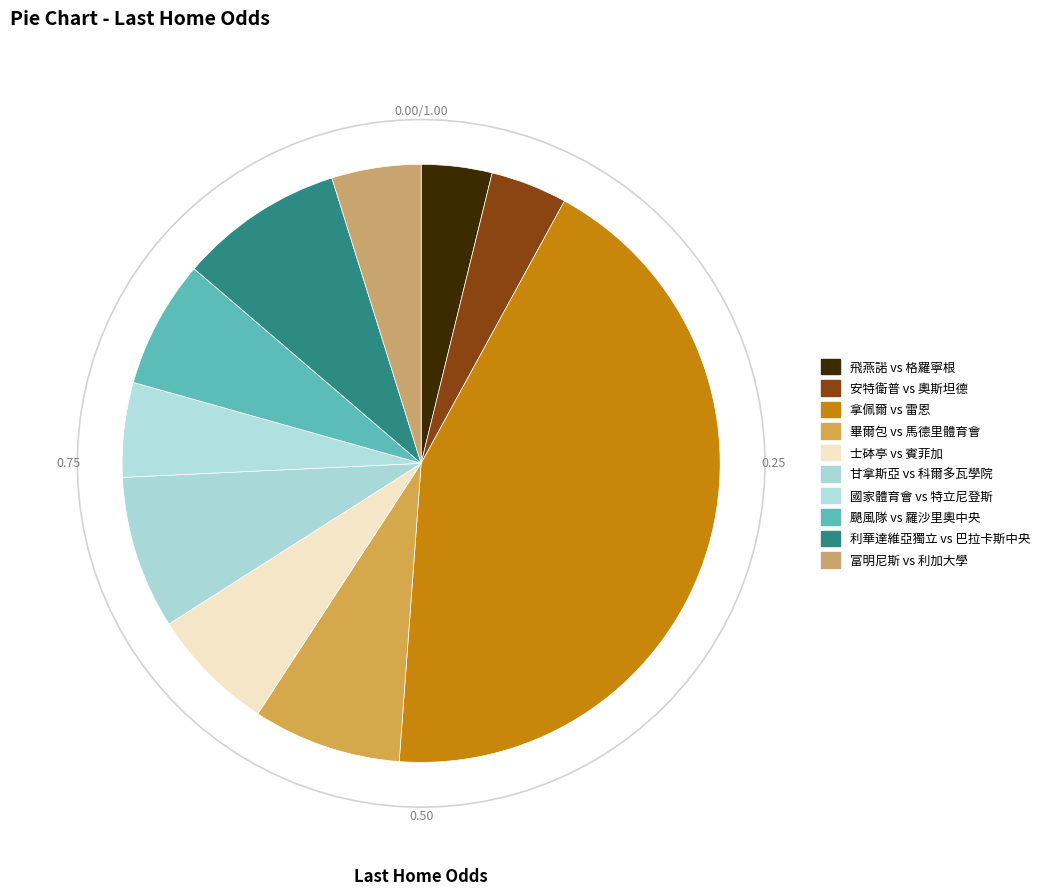

Is there a majority slice in this chart?

No